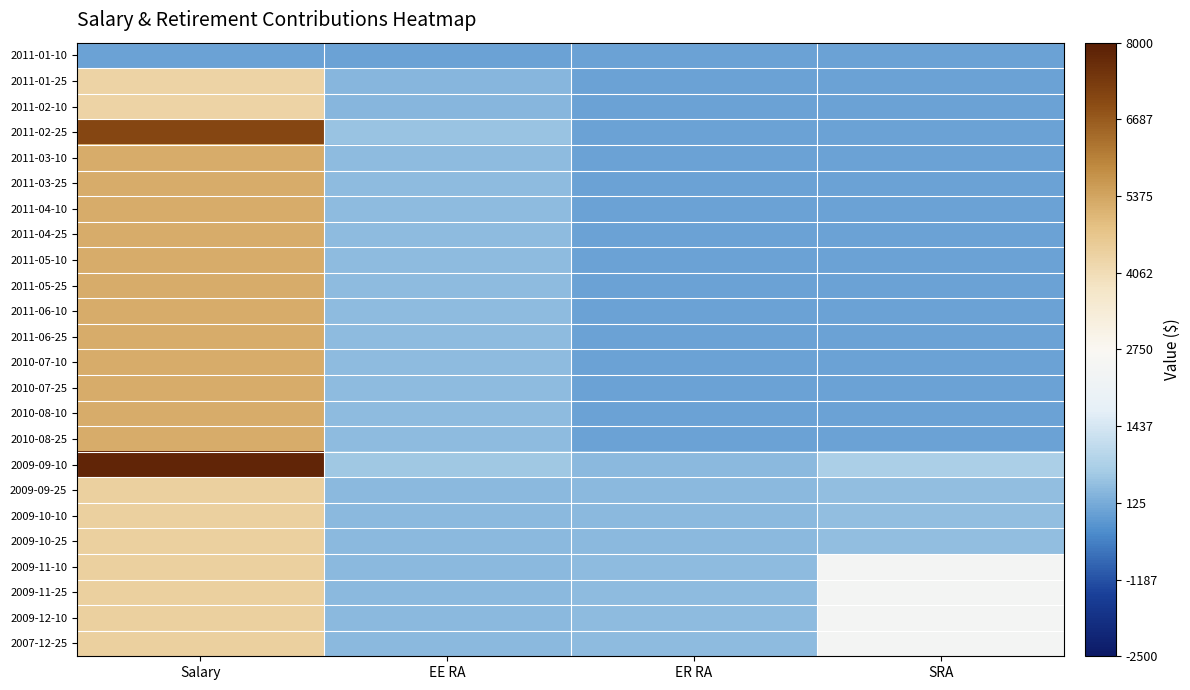

Which series has the largest range (max minus min)?

2009-09-10